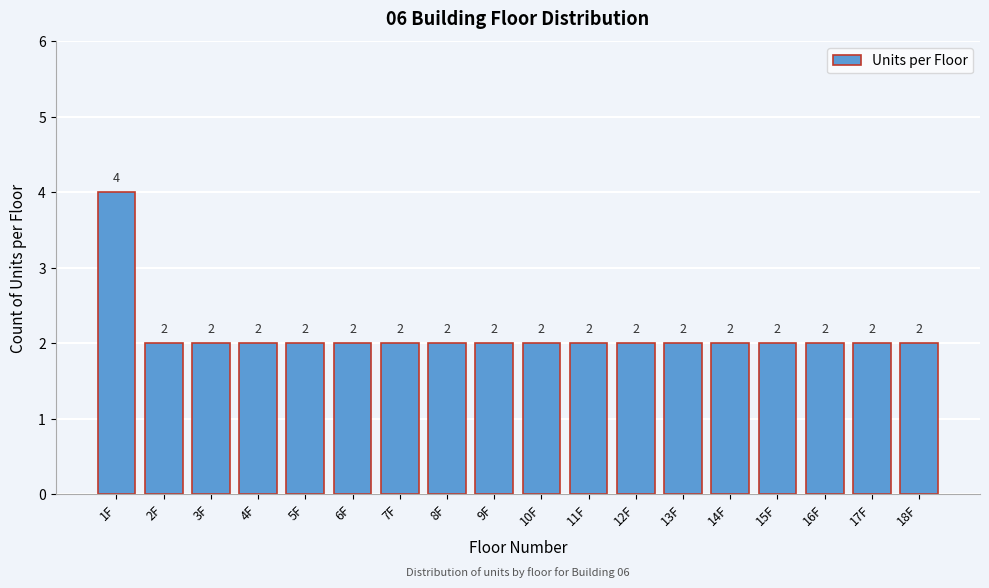

Reading left to right, list all the values displayed in this chart.

1F=4	2F=2	3F=2	4F=2	5F=2	6F=2	7F=2	8F=2	9F=2	10F=2	11F=2	12F=2	13F=2	14F=2	15F=2	16F=2	17F=2	18F=2